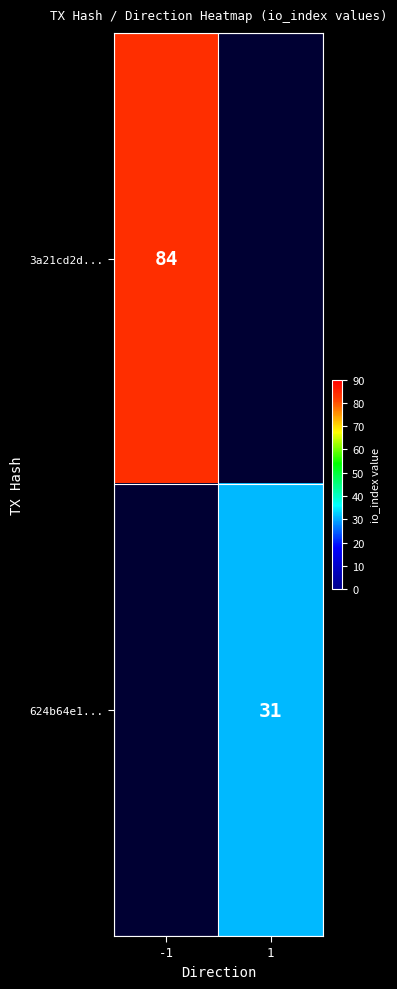

At how many categories does at least one series exceed 39?

1